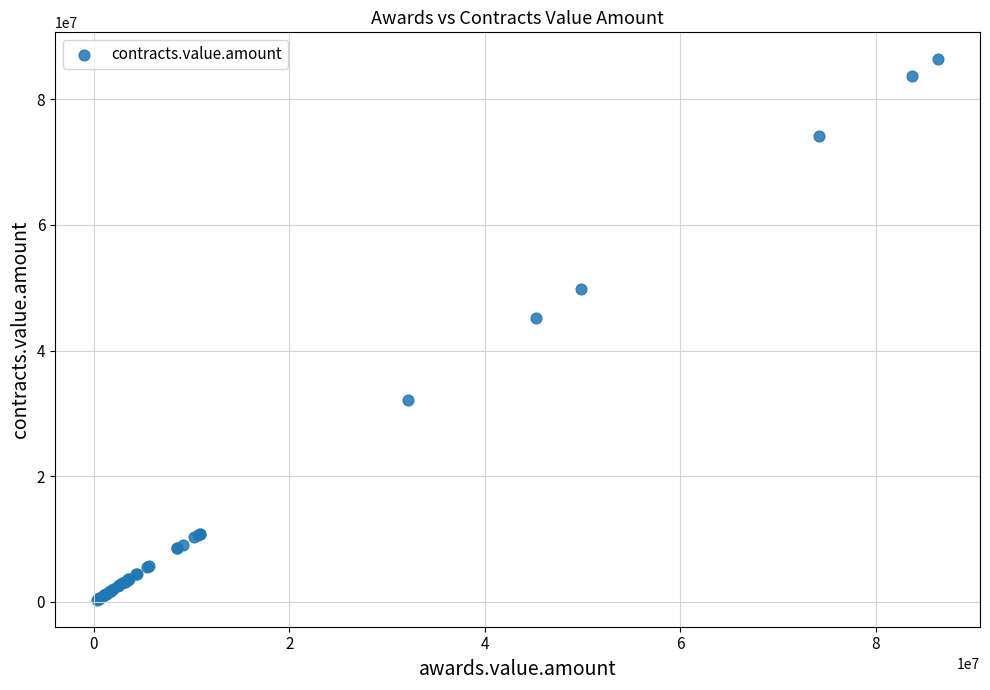

What Y value in the scatter plot is closest to 43351645?

45212978.0